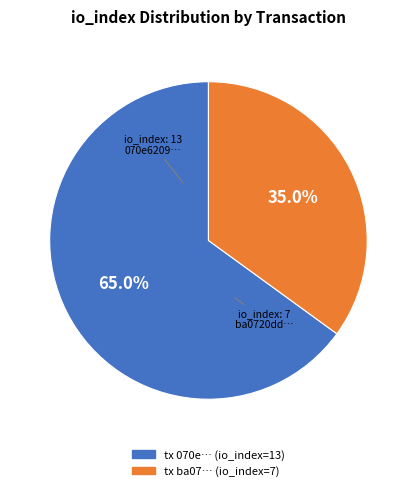

Is there any slice that represents more than half of the pie?

Yes